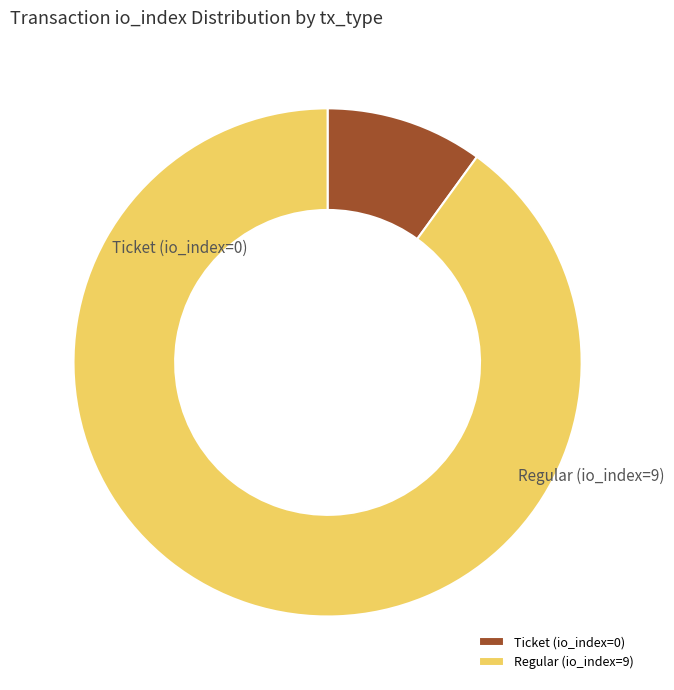

How many slices are in this pie chart?

2